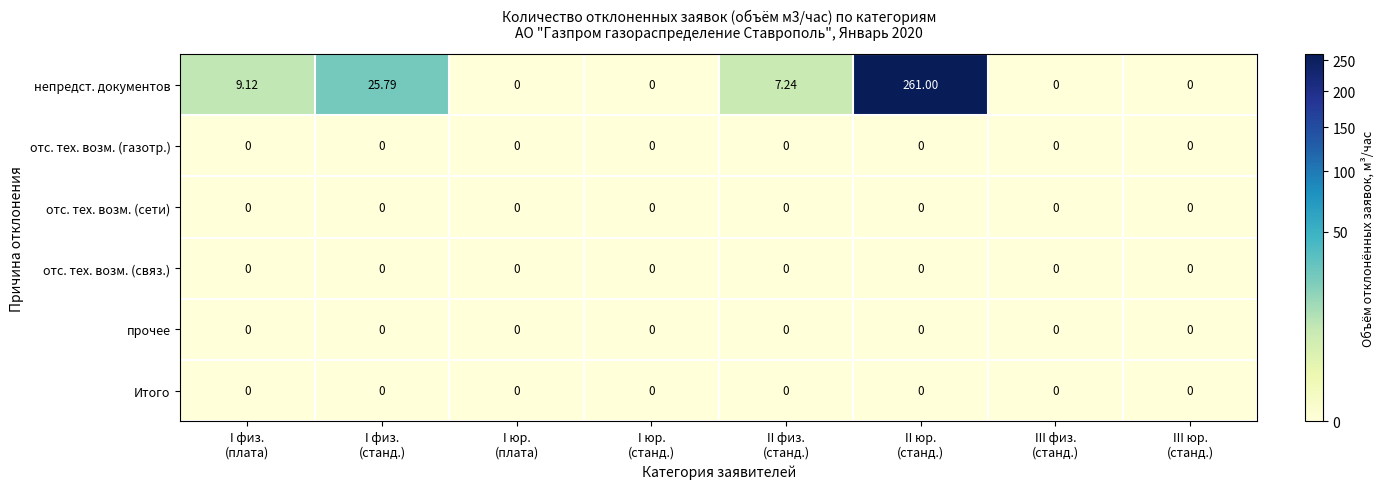

At which category does the chart reach its peak across all series?

II юр.
(станд.)